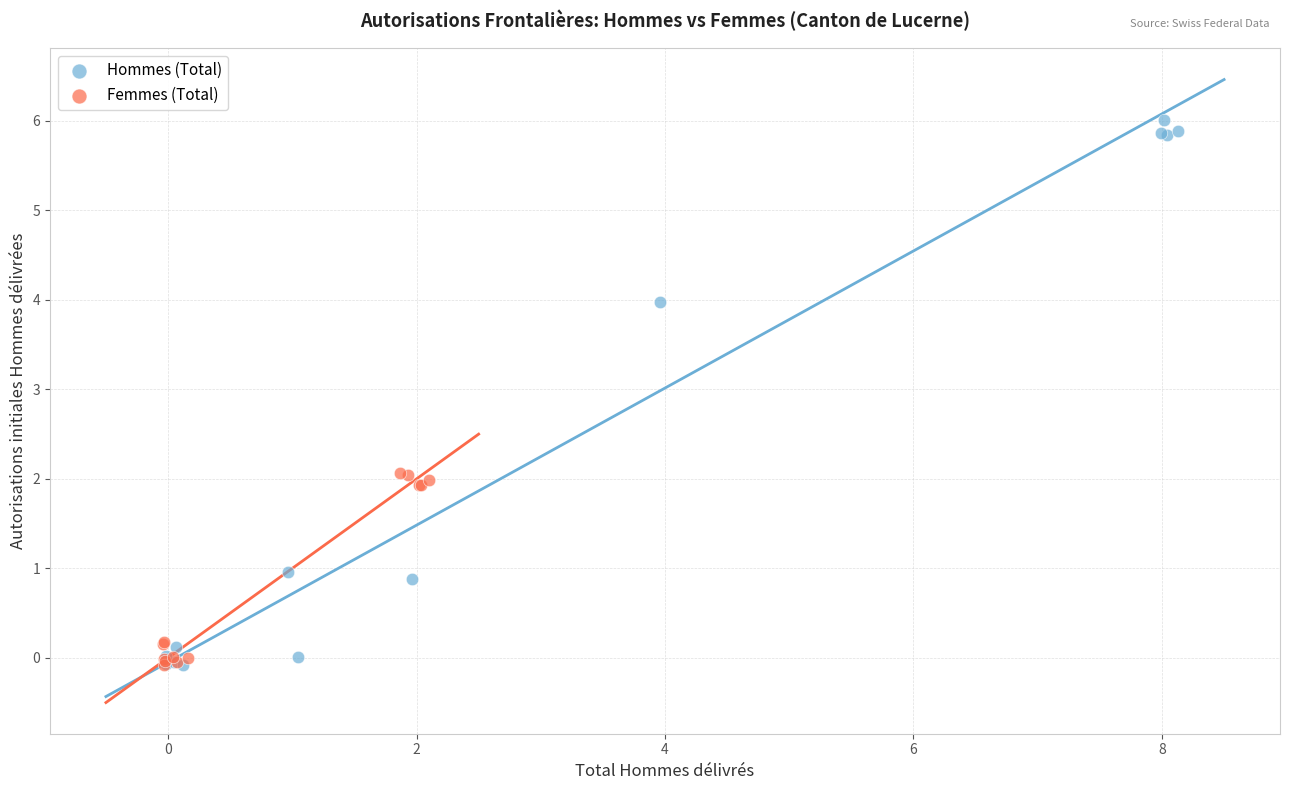

Which series contains the highest Y value?

Hommes (Total)